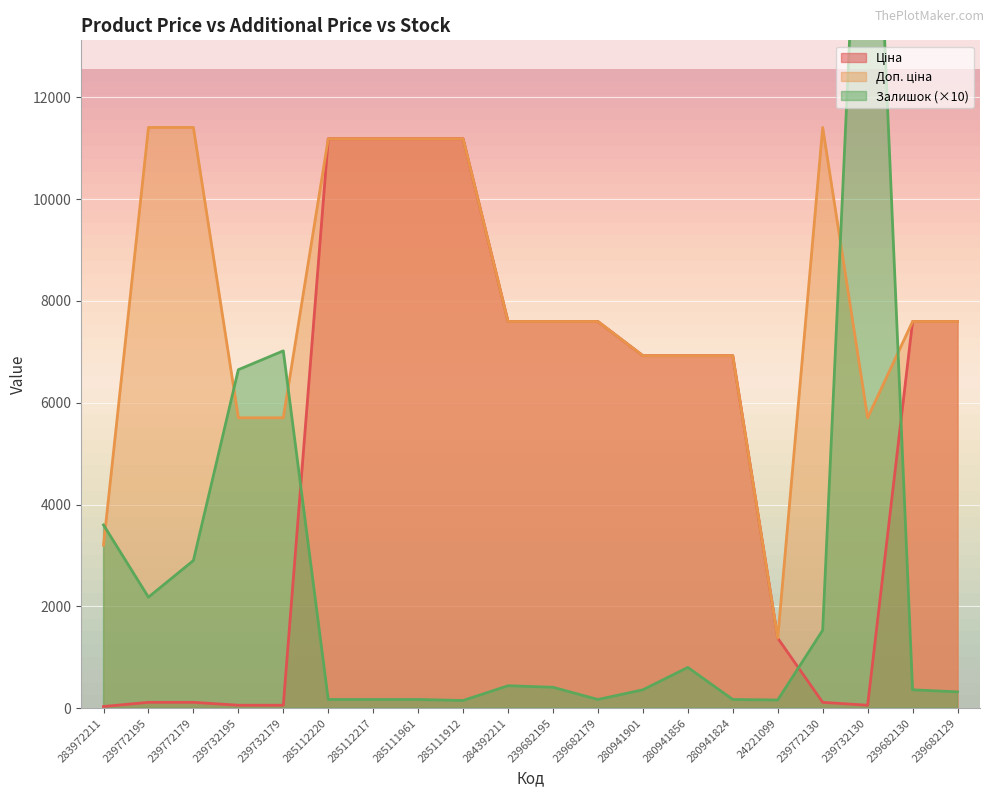

What position from the right is 239682179?

9